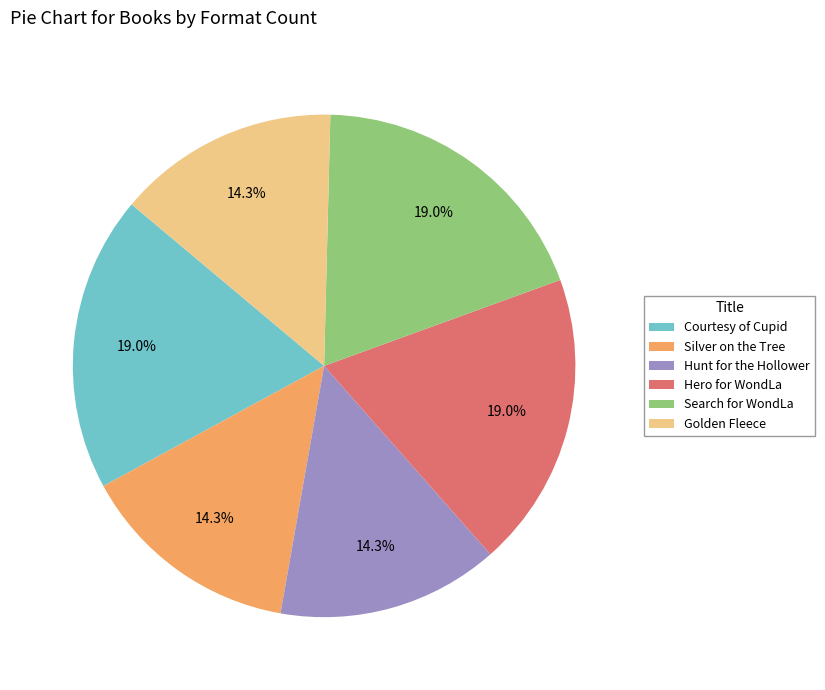

To the nearest percent, what is the difference between the largest and smallest slice percentages?

5%